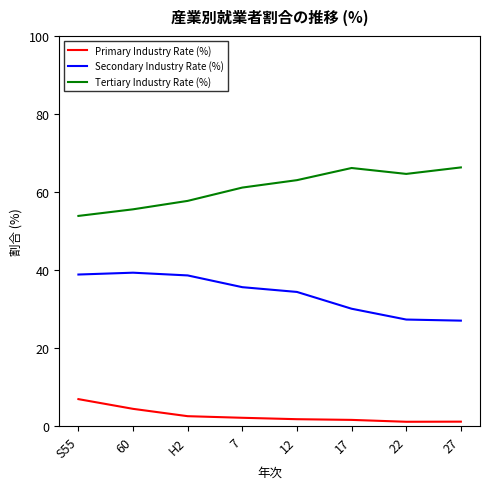

Rank the series at 60 from lowest to highest value.

Primary Industry Rate (%), Secondary Industry Rate (%), Tertiary Industry Rate (%)